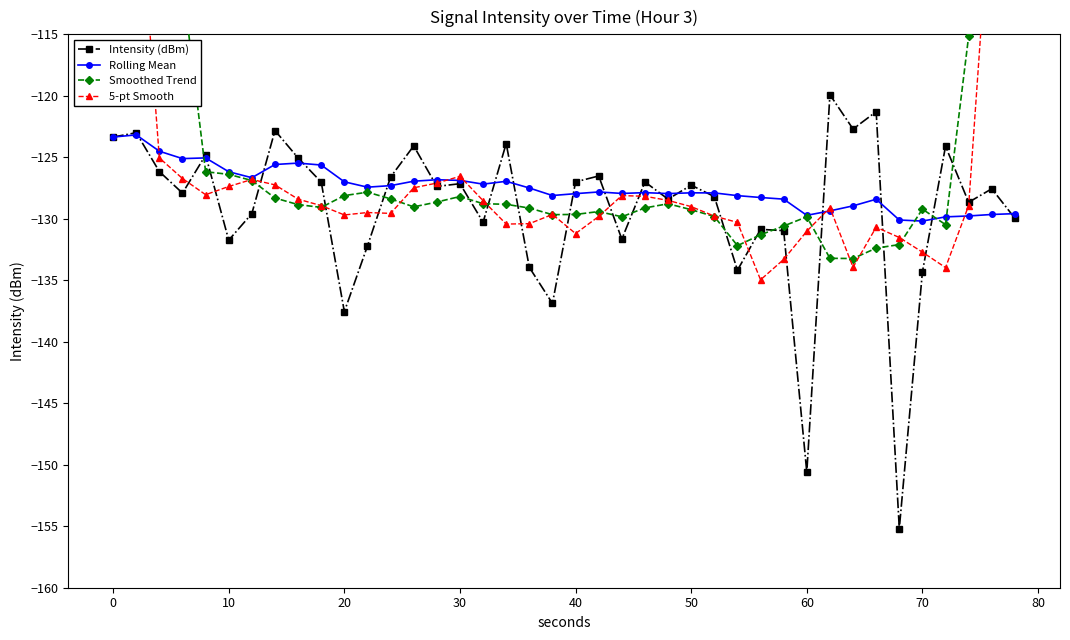

True or false: Intensity (dBm) has more than 1 points higher than both neighbors.

True